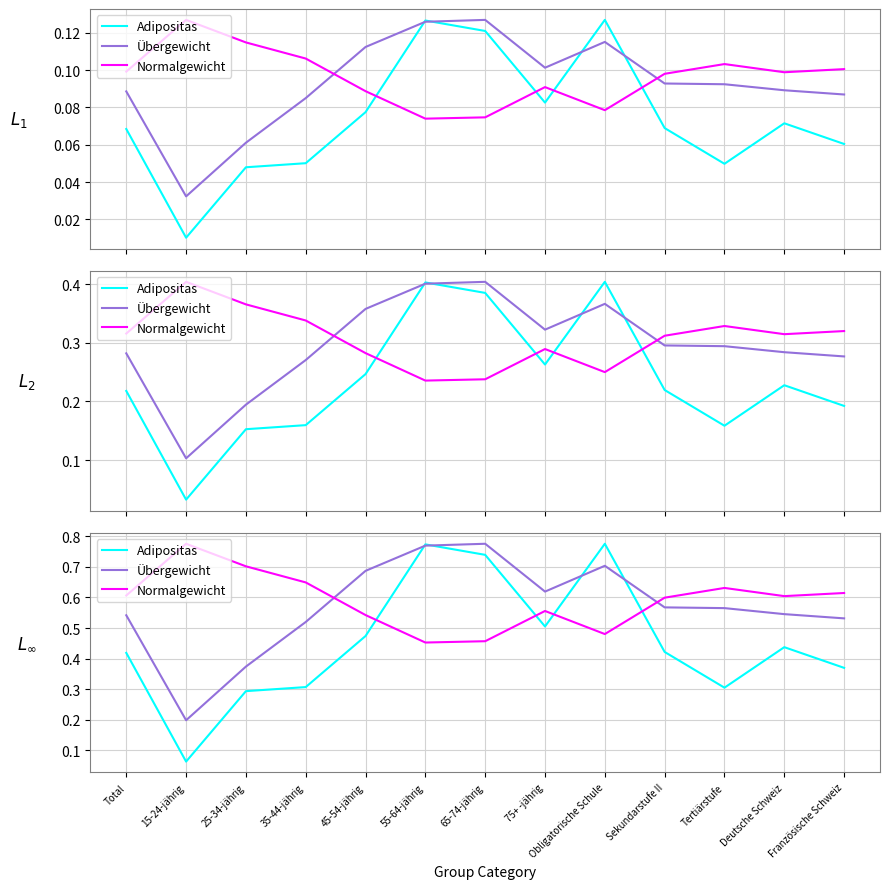

Is it true that Adipositas equals 0.3 at 35-44-jährig?

True